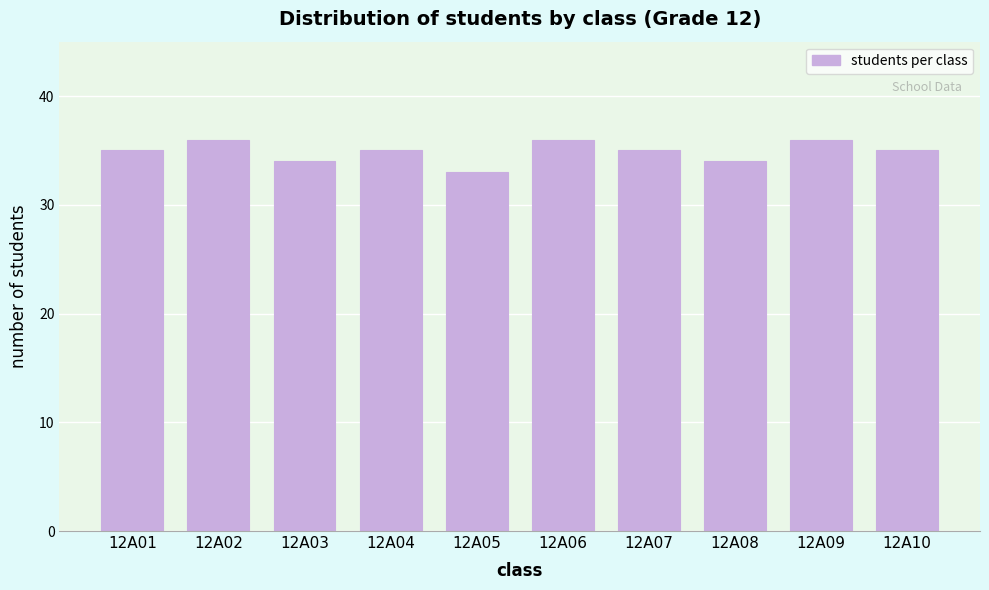

Reading left to right, transcribe all the data shown in this chart.

35	36	34	35	33	36	35	34	36	35